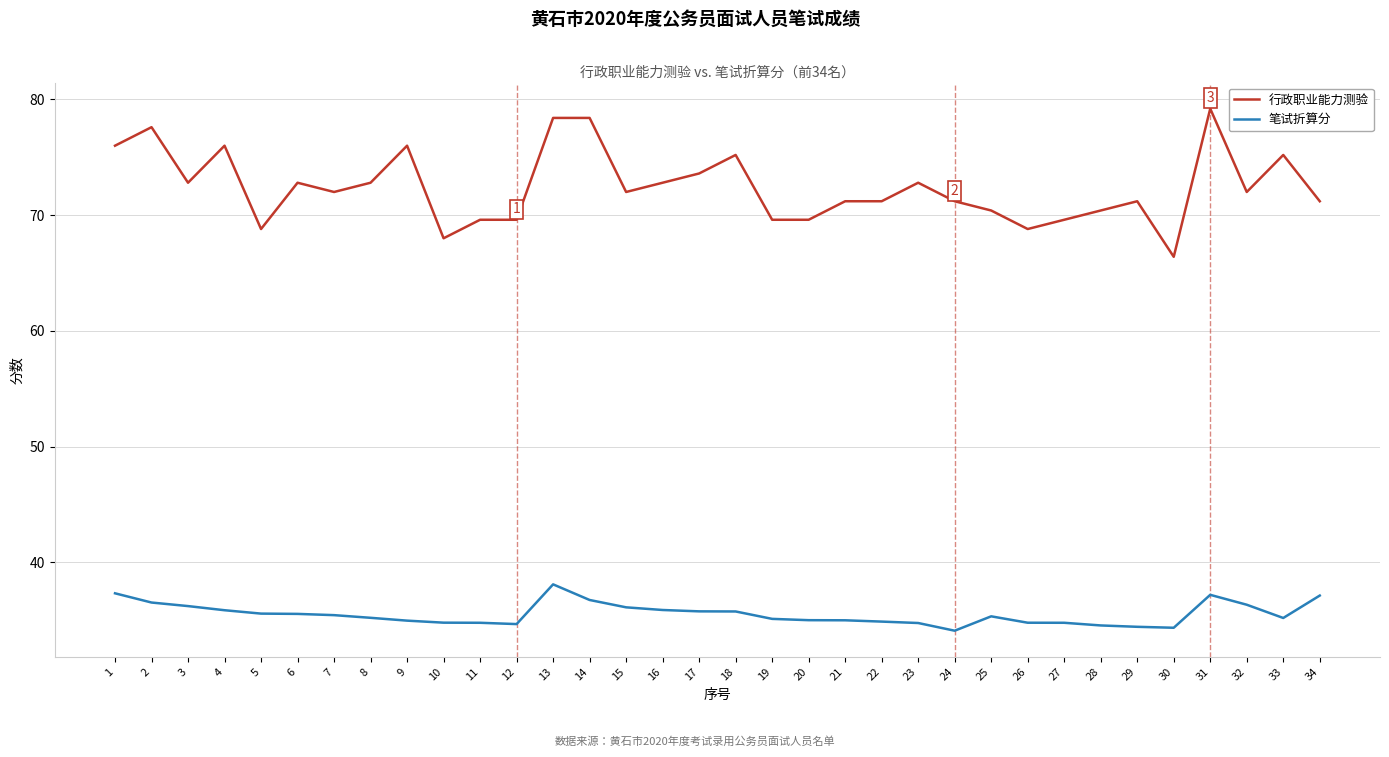

Where is the first local minimum for 行政职业能力测验?

3